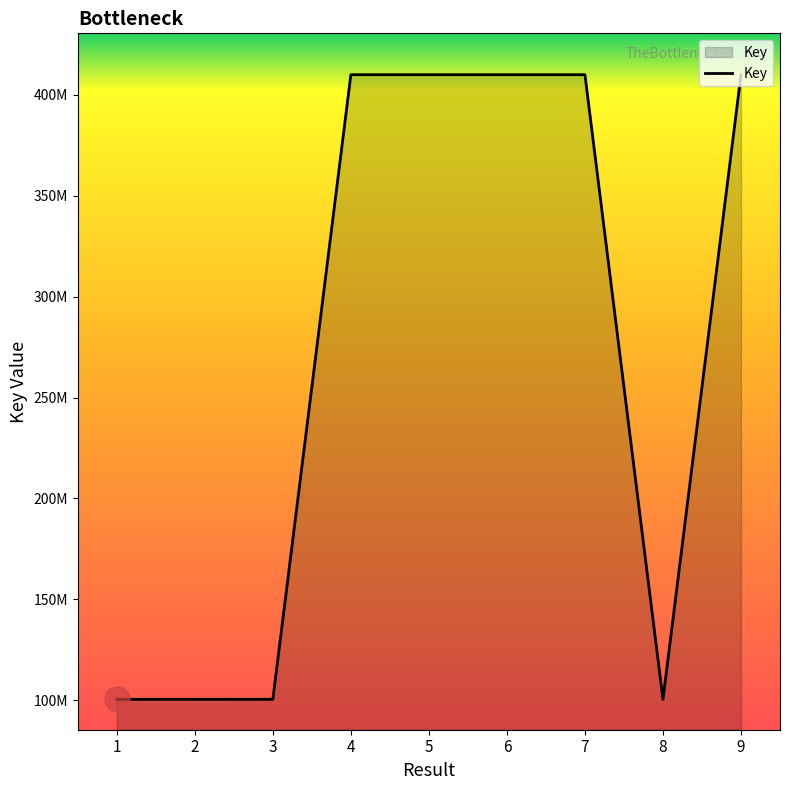

The chart shows a value of 100433427 at 8. True or false?

True